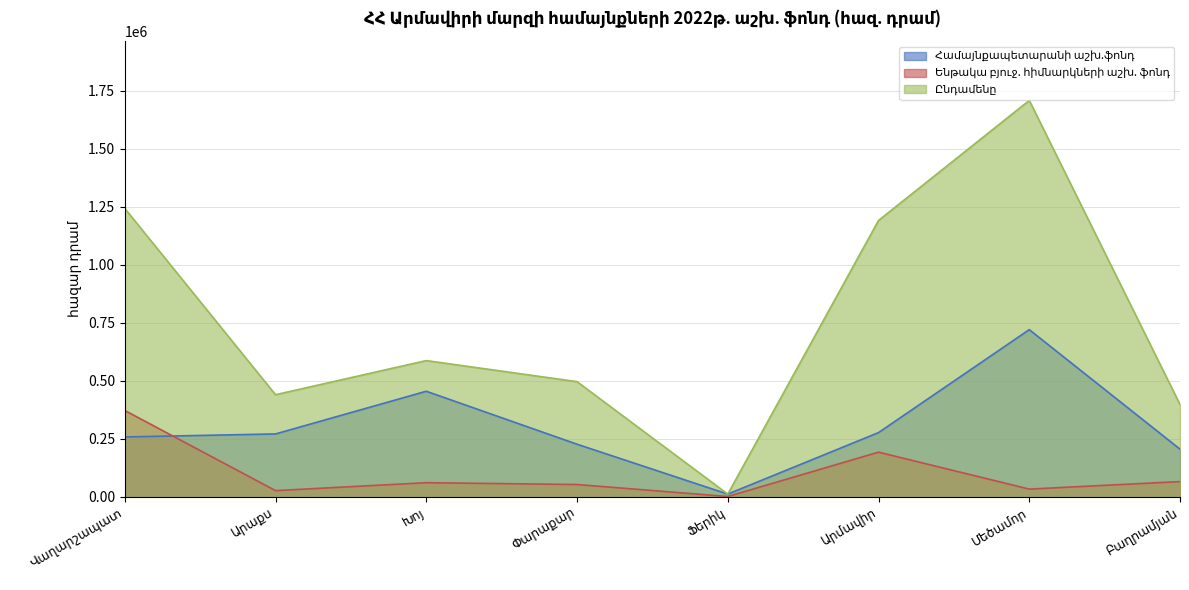

What is the maximum value shown in the chart?

1709015.2